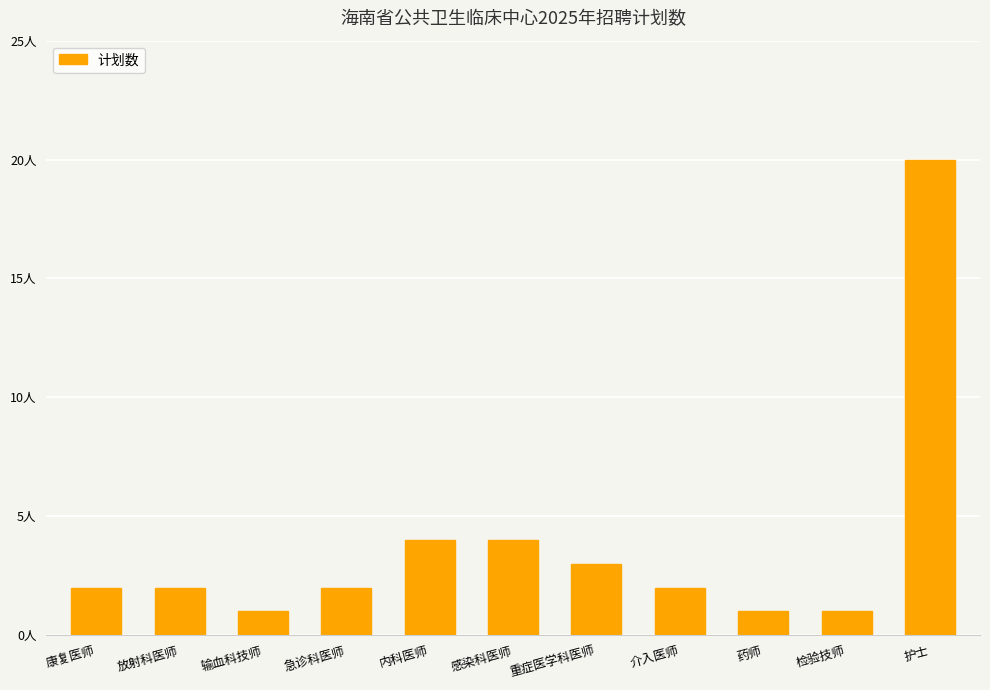

What is the smallest value displayed?

1